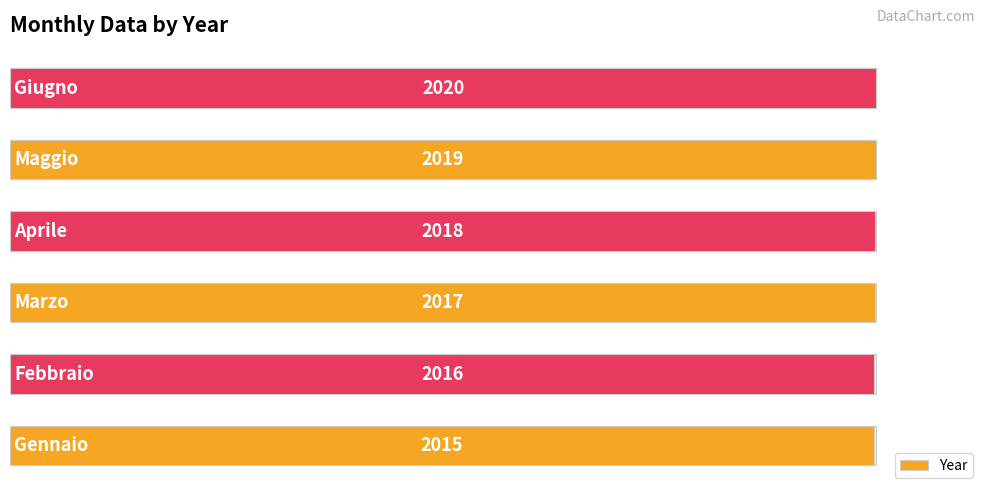

How many values are between 2016 and 2019?

4